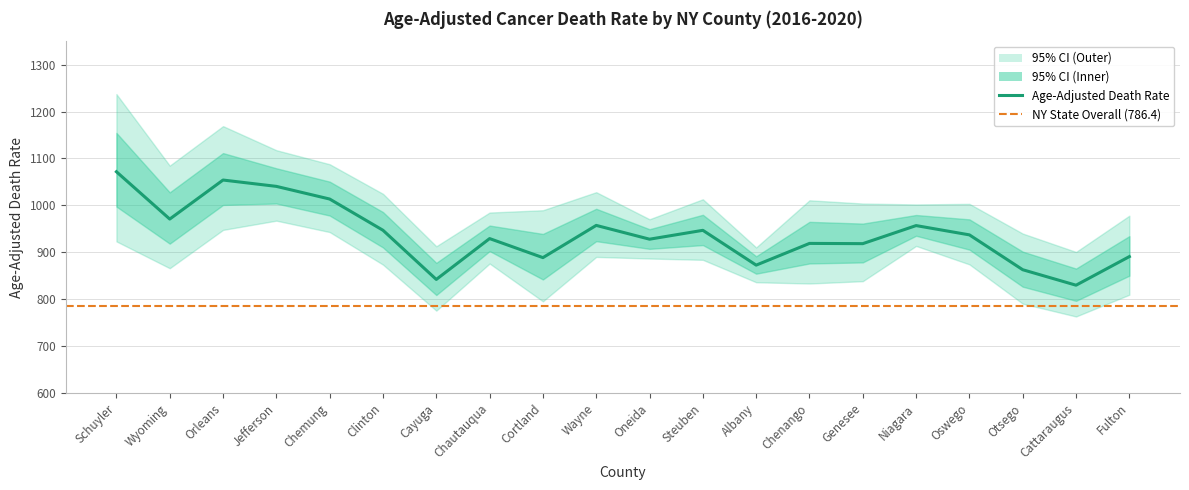

What is the minimum value shown in the chart?

763.1